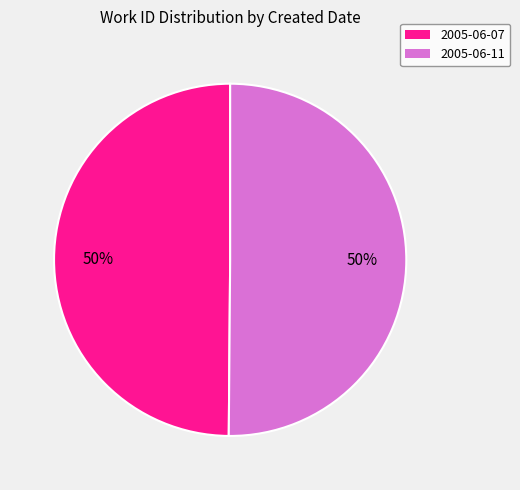

To the nearest percent, what is the combined percentage of 2005-06-07 and 2005-06-11?

100%